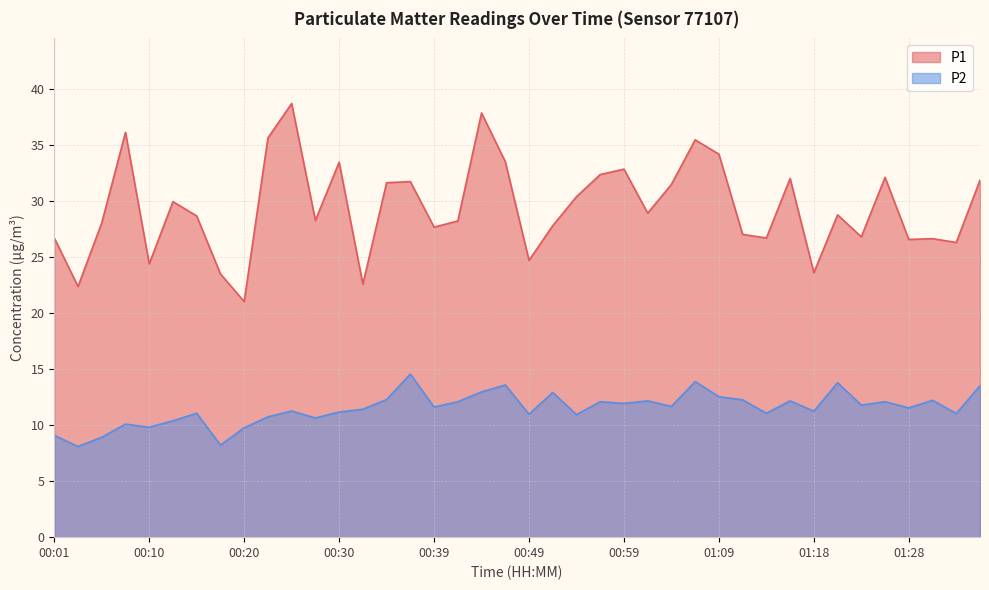

At which label does P1 first exceed 28?

00:05